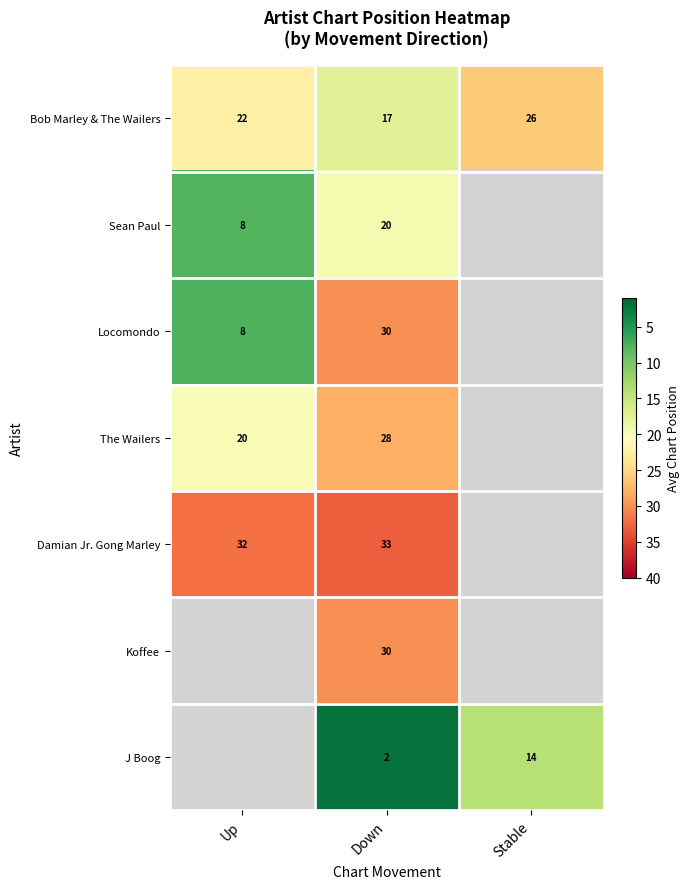

Is the value of Bob Marley & The Wailers at Up greater than the value of The Wailers at Up?

Yes